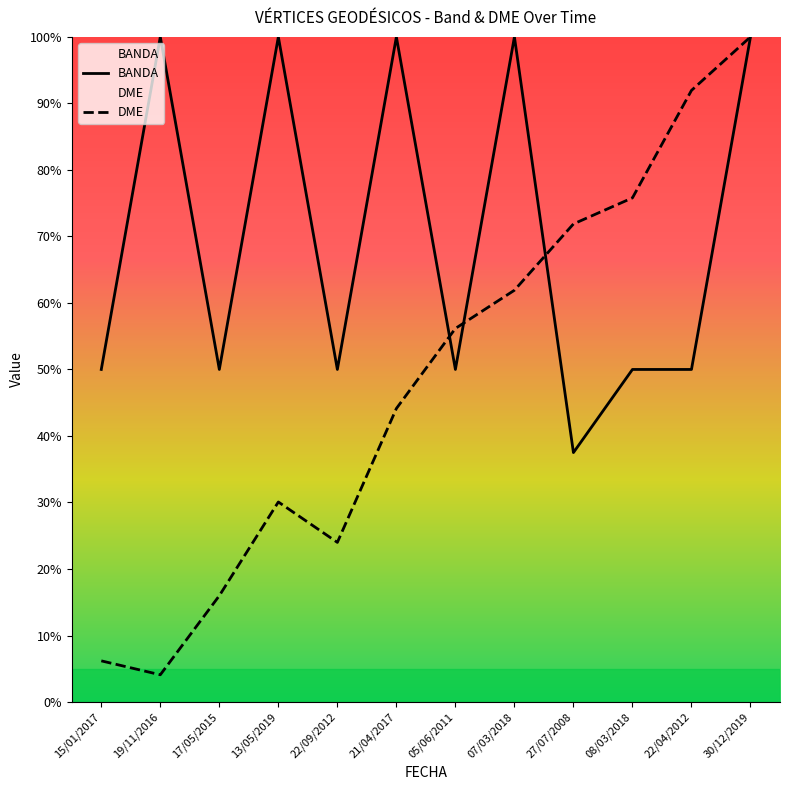

What is the average value of the BANDA series?

69.8